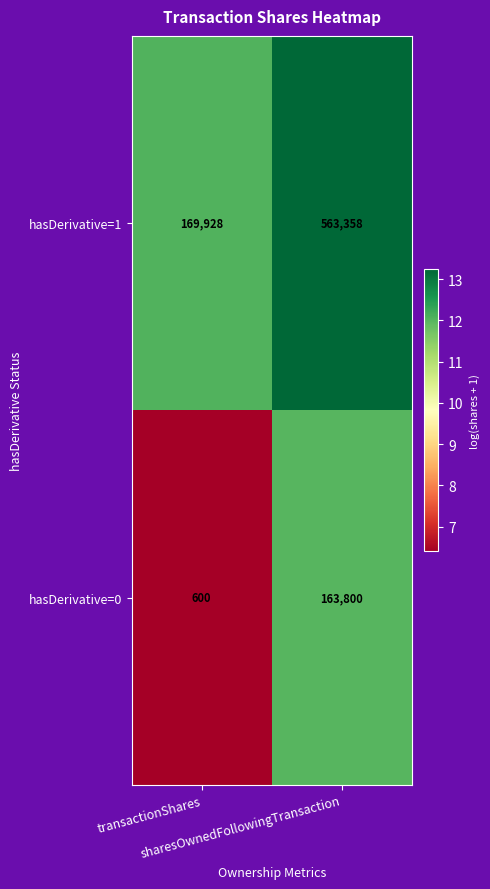

Which series has the largest range (max minus min)?

hasDerivative=1